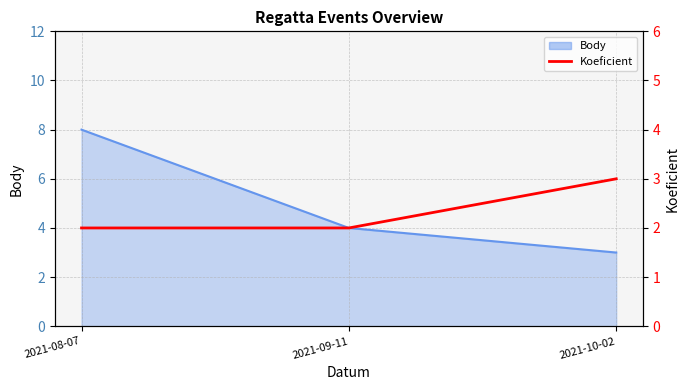

What is the difference between the maximum and minimum values?

1